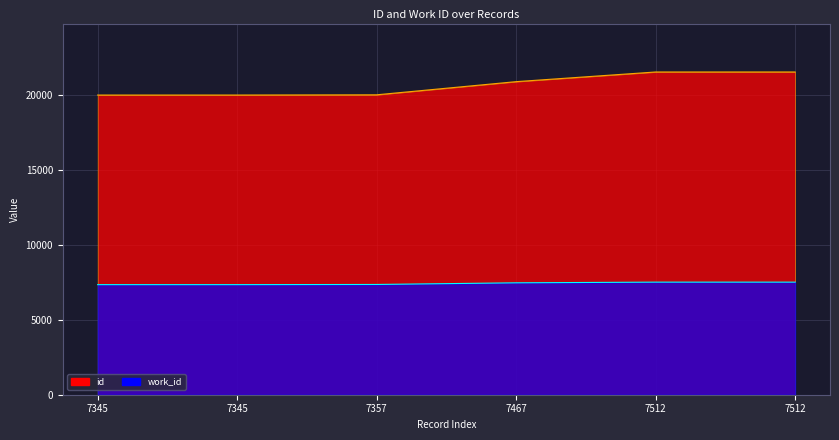

Reading left to right, list all the values displayed in this chart.

id: 7345=19996	7345=19997	7357=20012	7467=20890	7512=21535	7512=21536
work_id: 7345=7345	7345=7345	7357=7357	7467=7467	7512=7512	7512=7512